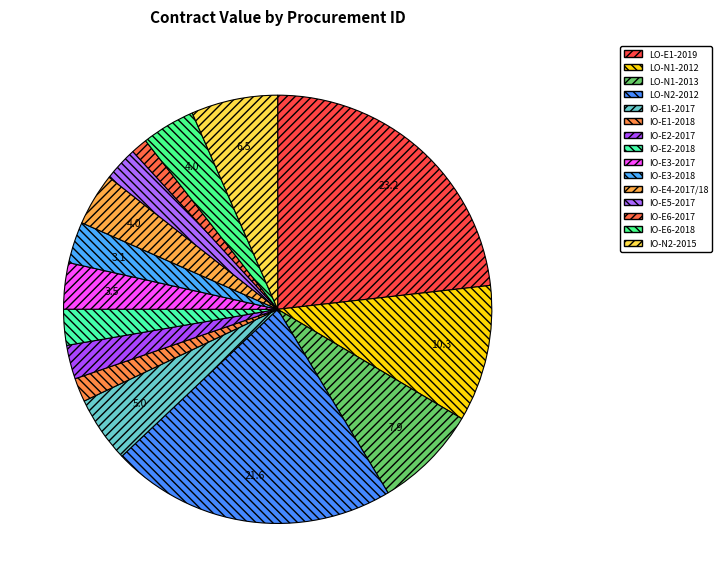

How many segments does this pie chart have?

15